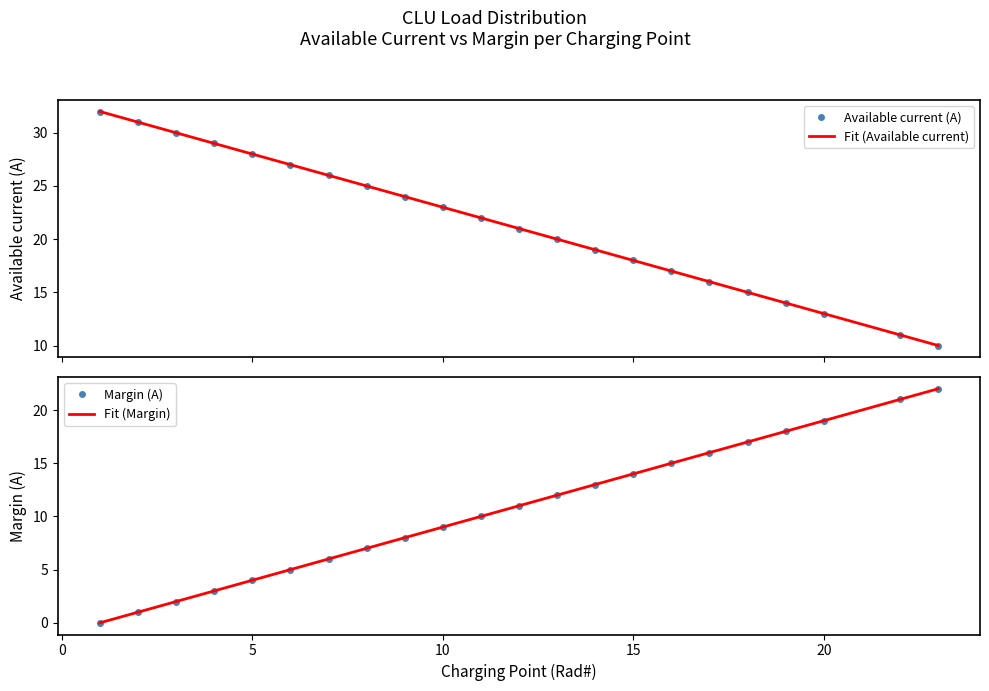

Reading left to right, what are all the values shown in this chart?

Available current (A): 1=32	2=31	3=30	4=29	5=28	6=27	7=26	8=25	9=24	10=23	11=22	12=21	13=20	14=19	15=18	16=17	17=16	18=15	19=14	20=13	22=11	23=10
Margin (A): 1=0	2=1	3=2	4=3	5=4	6=5	7=6	8=7	9=8	10=9	11=10	12=11	13=12	14=13	15=14	16=15	17=16	18=17	19=18	20=19	22=21	23=22